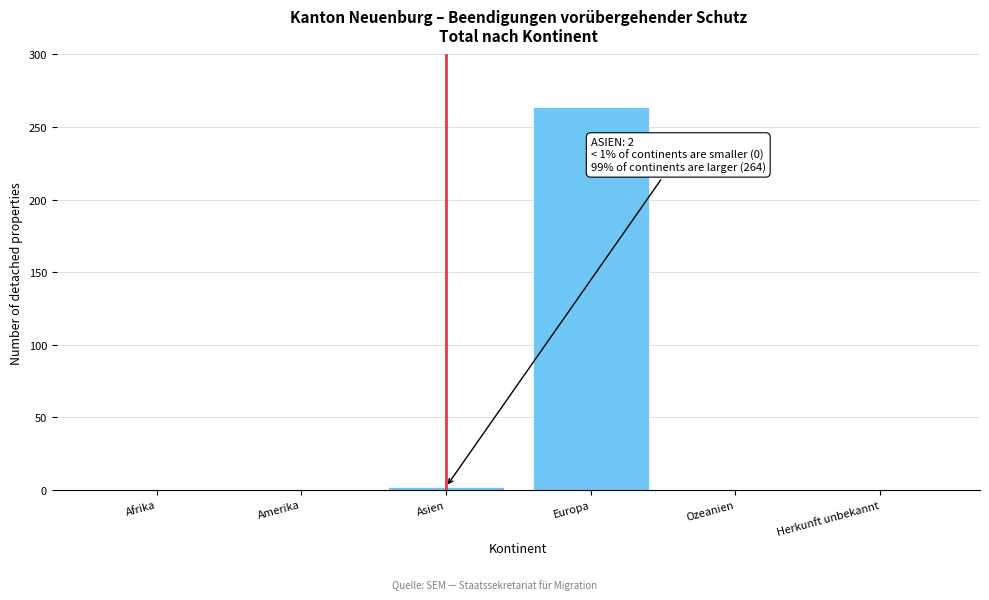

Reading right to left, list all the values displayed in this chart.

Herkunft unbekannt=0	Ozeanien=0	Europa=264	Asien=2	Amerika=0	Afrika=0